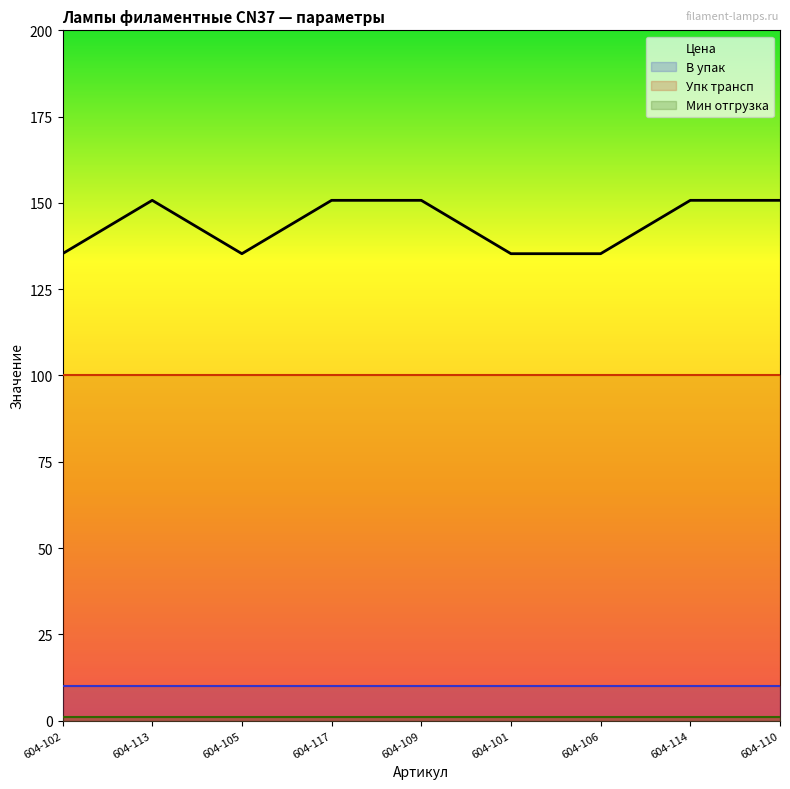

Where is the first local maximum for Цена?

604-113